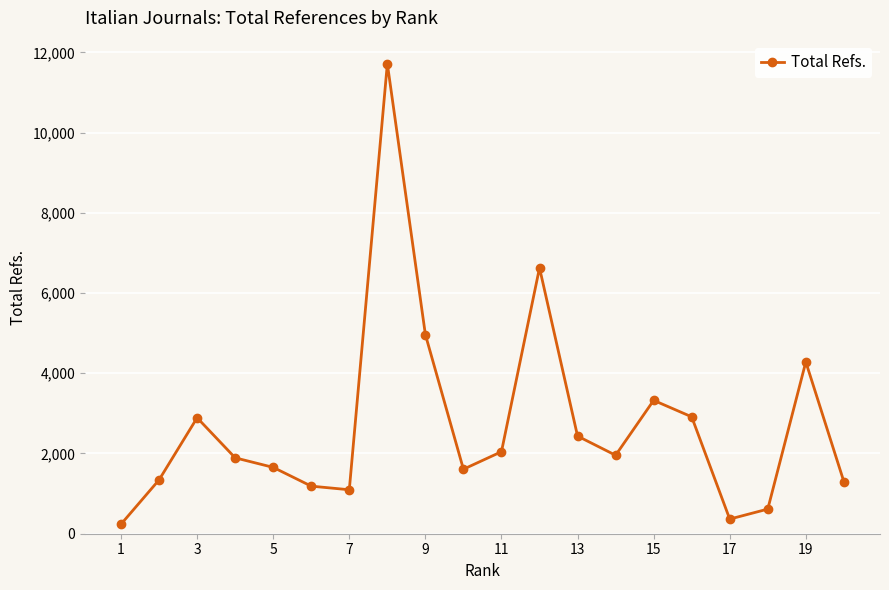

What is the maximum value shown in the chart?

11718